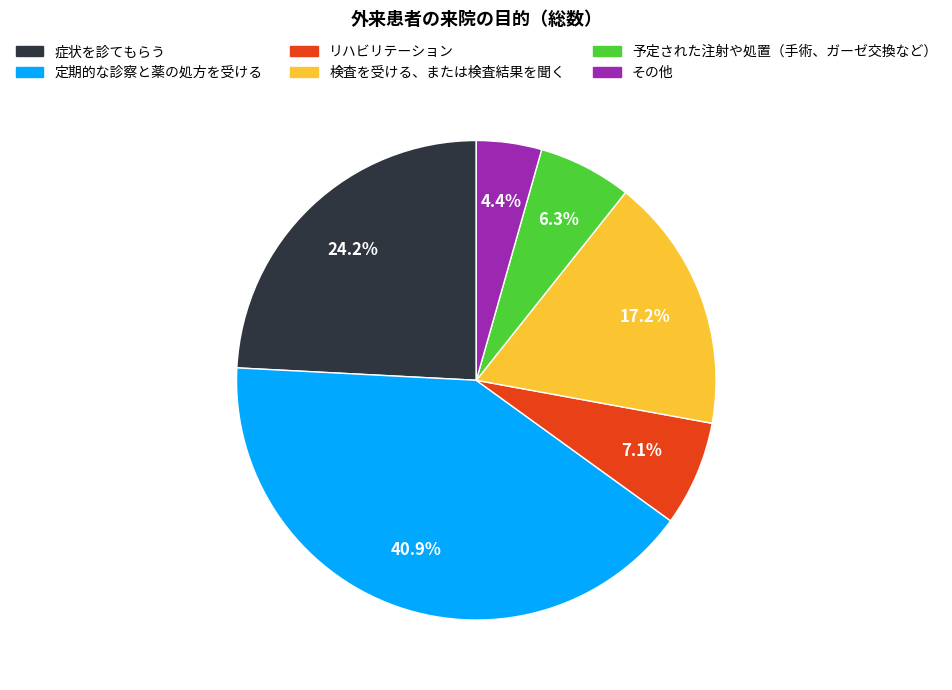

How many segments does this pie chart have?

6